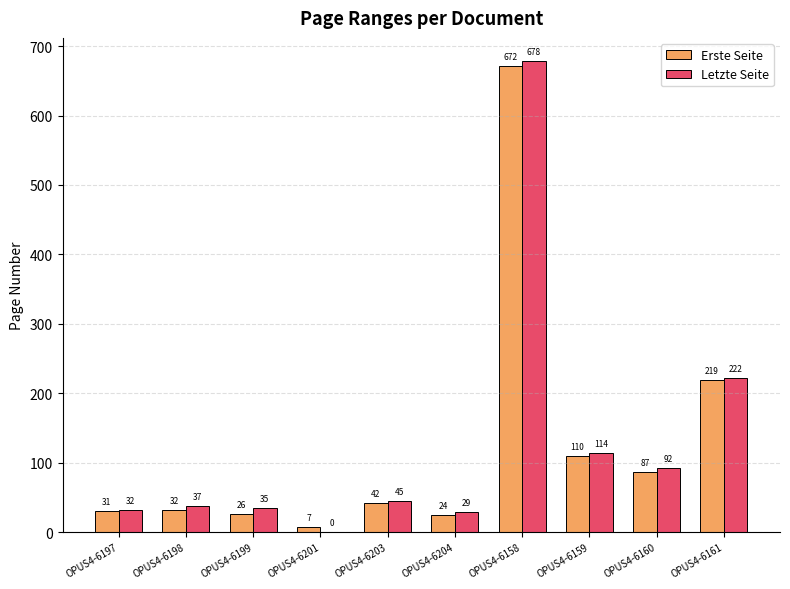

Which series has the largest total across all categories?

Letzte Seite